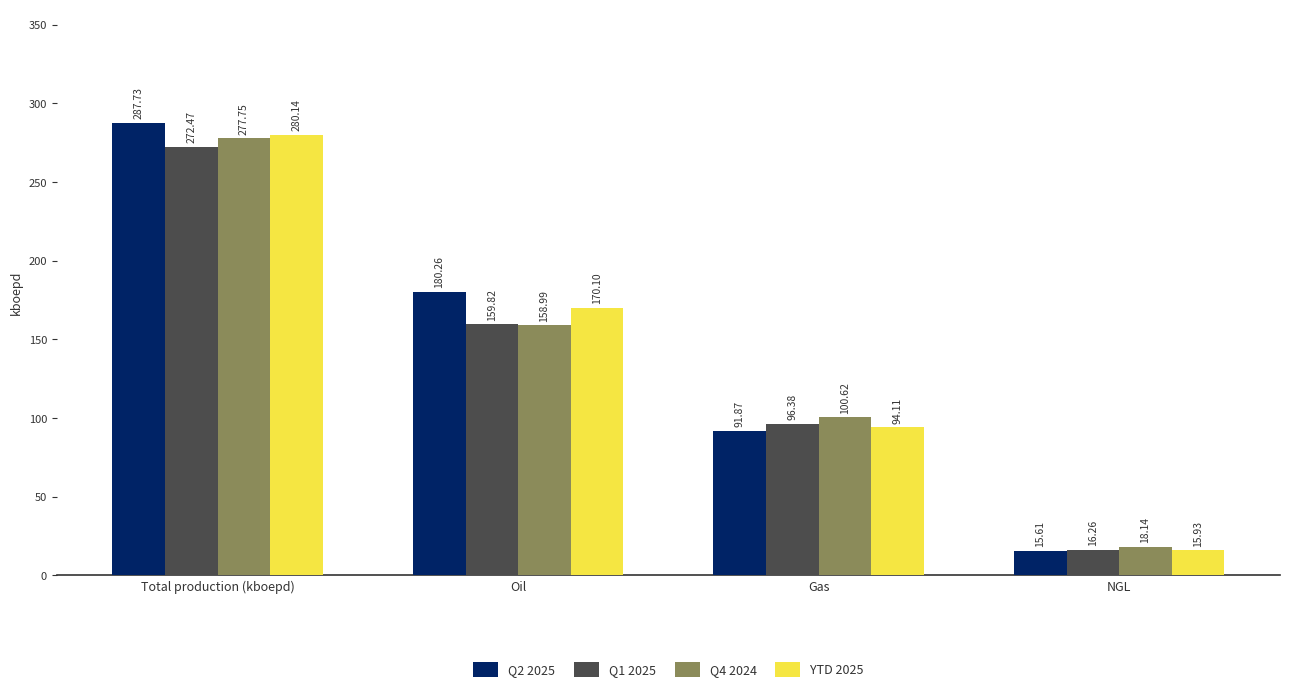

Rank the series by their maximum value, from highest to lowest.

Q2 2025, YTD 2025, Q4 2024, Q1 2025